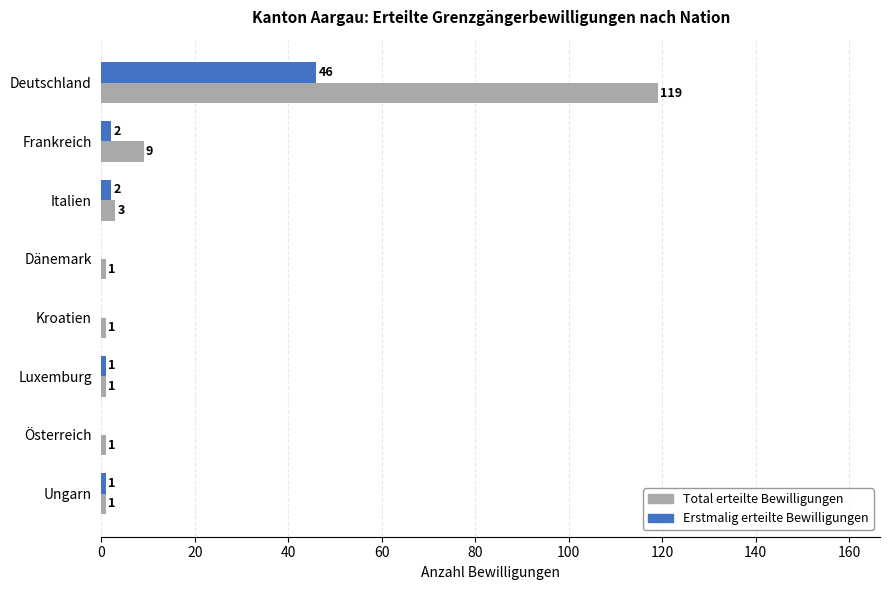

What is the sum of all Total erteilte Bewilligungen values?

136